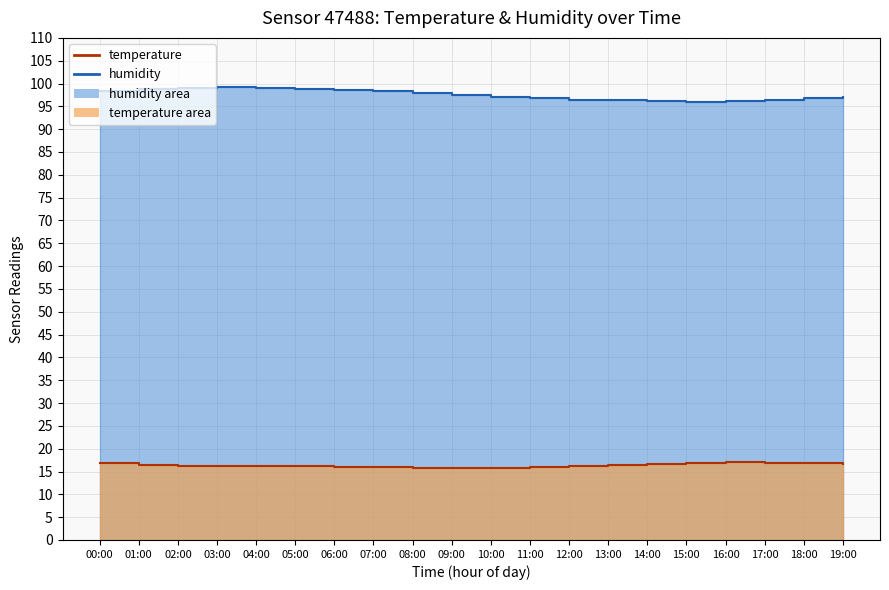

How many categories are shown in the chart?

20